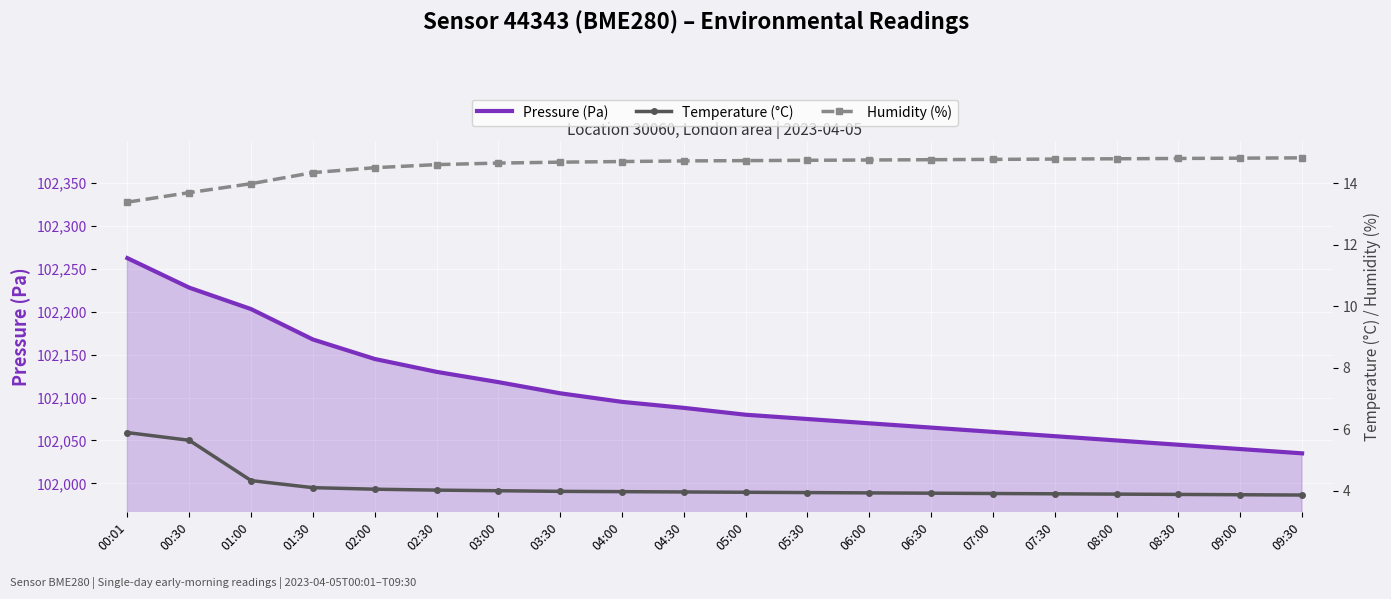

Reading left to right, extract all data points from this chart.

Pressure (Pa): 00:01=102262.6	00:30=102228.1	01:00=102203.2	01:30=102167.7	02:00=102145.0	02:30=102130.0	03:00=102118.0	03:30=102105.0	04:00=102095.0	04:30=102088.0	05:00=102080.0	05:30=102075.0	06:00=102070.0	06:30=102065.0	07:00=102060.0	07:30=102055.0	08:00=102050.0	08:30=102045.0	09:00=102040.0	09:30=102035.0
Temperature (°C): 00:01=5.9	00:30=5.6	01:00=4.3	01:30=4.1	02:00=4.0	02:30=4.0	03:00=4.0	03:30=4.0	04:00=4.0	04:30=4.0	05:00=4.0	05:30=3.9	06:00=3.9	06:30=3.9	07:00=3.9	07:30=3.9	08:00=3.9	08:30=3.9	09:00=3.9	09:30=3.9
Humidity (%): 00:01=13.4	00:30=13.7	01:00=14.0	01:30=14.3	02:00=14.5	02:30=14.6	03:00=14.7	03:30=14.7	04:00=14.7	04:30=14.7	05:00=14.7	05:30=14.7	06:00=14.8	06:30=14.8	07:00=14.8	07:30=14.8	08:00=14.8	08:30=14.8	09:00=14.8	09:30=14.8